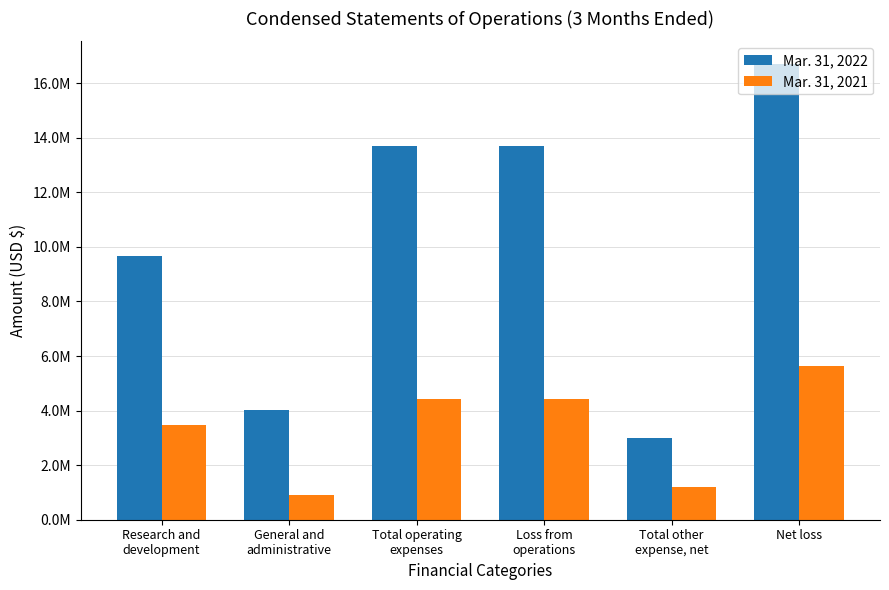

True or false: Mar. 31, 2022 has a value of 2992558 at Total other
expense, net.

True